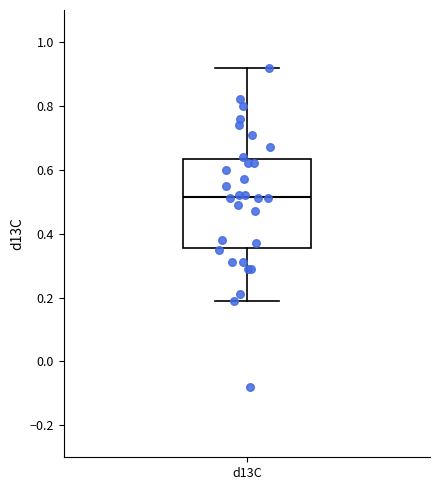

Read this box plot against the y-axis: the position of the median line, the range covered by the box, and the ends of both whiskers. The values are not printed on the chart, so give them approximately, as read against the axis.

median 0.52, box 0.36 to 0.64, whiskers 0.20 to 0.92